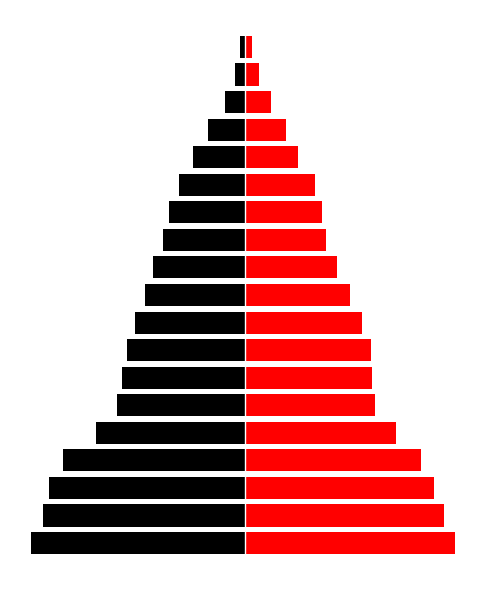

How many groups of bars are there?

19